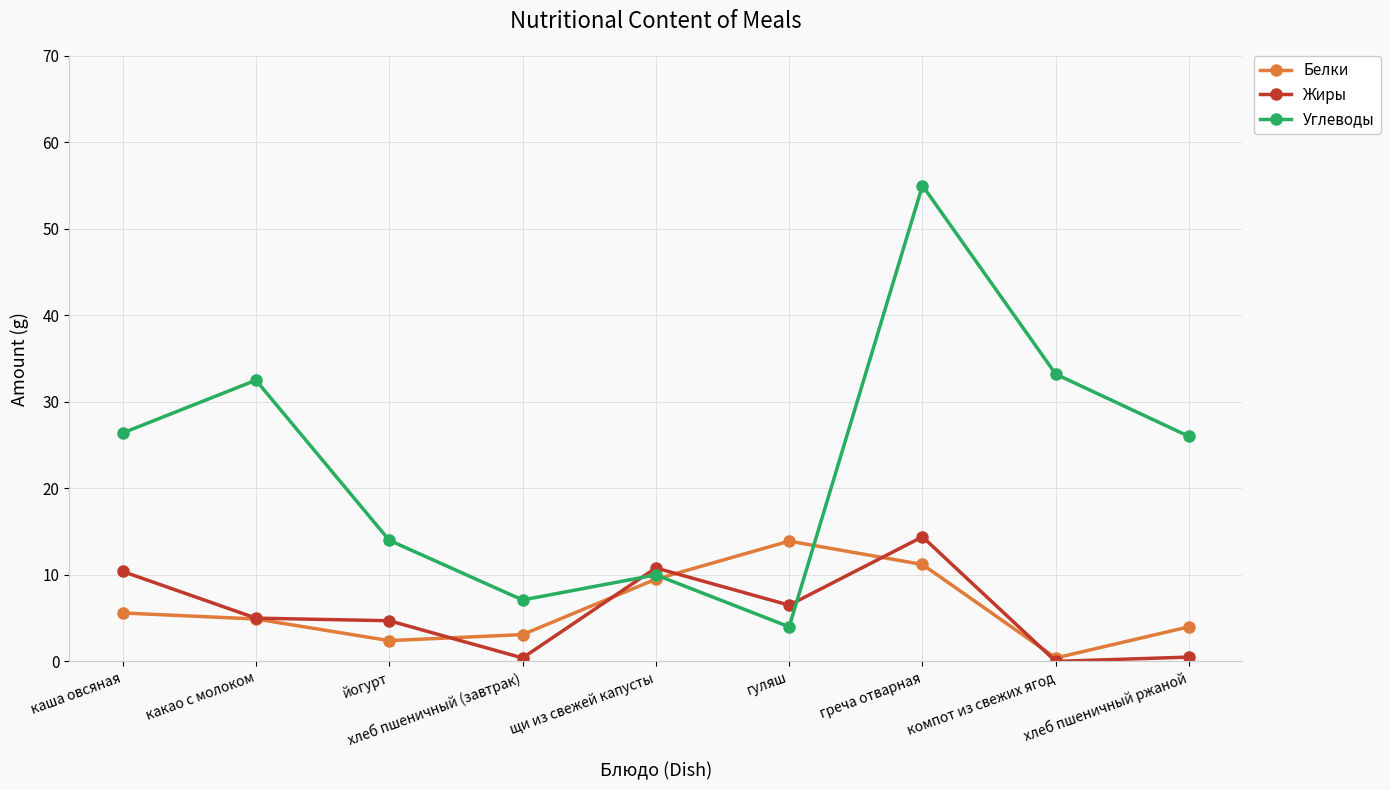

At каша овсяная, list the series in order from largest to smallest.

Углеводы, Жиры, Белки